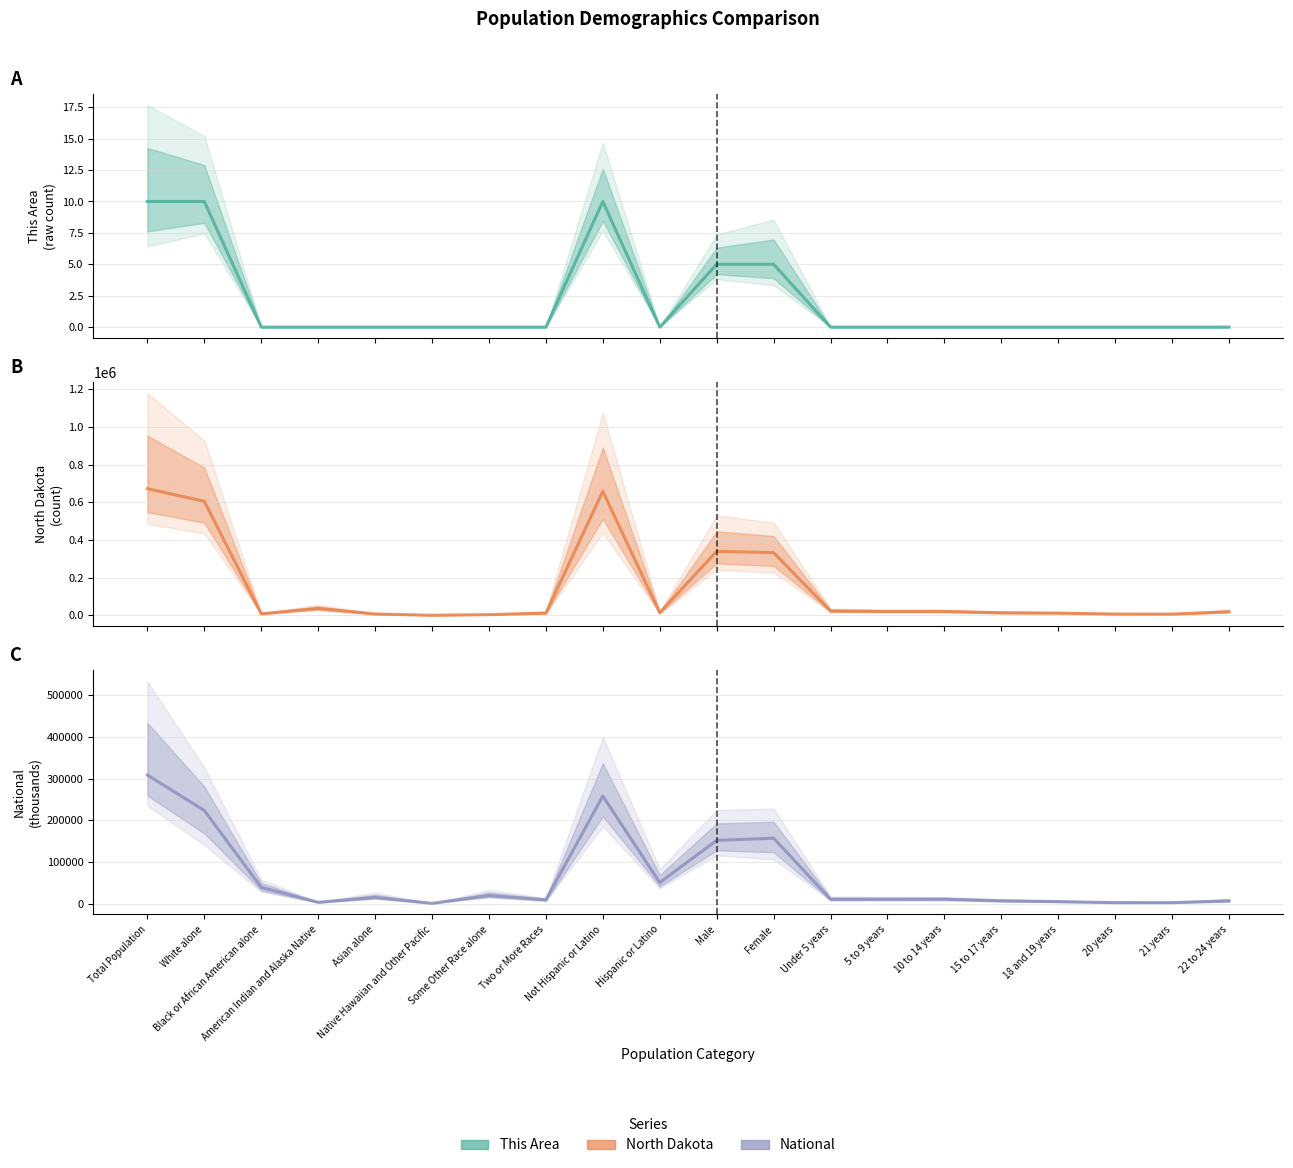

True or false: This Area (central) and North Dakota (central) intersect in this chart.

False